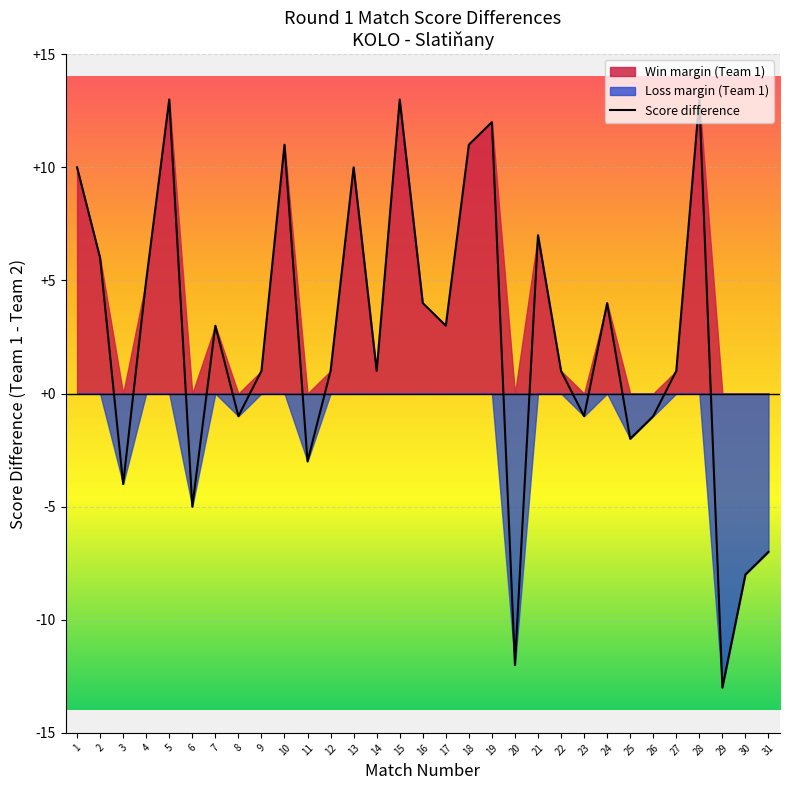

Reading left to right, extract all data points from this chart.

10	6	-4	5	13	-5	3	-1	1	11	-3	1	10	1	13	4	3	11	12	-12	7	1	-1	4	-2	-1	1	13	-13	-8	-7